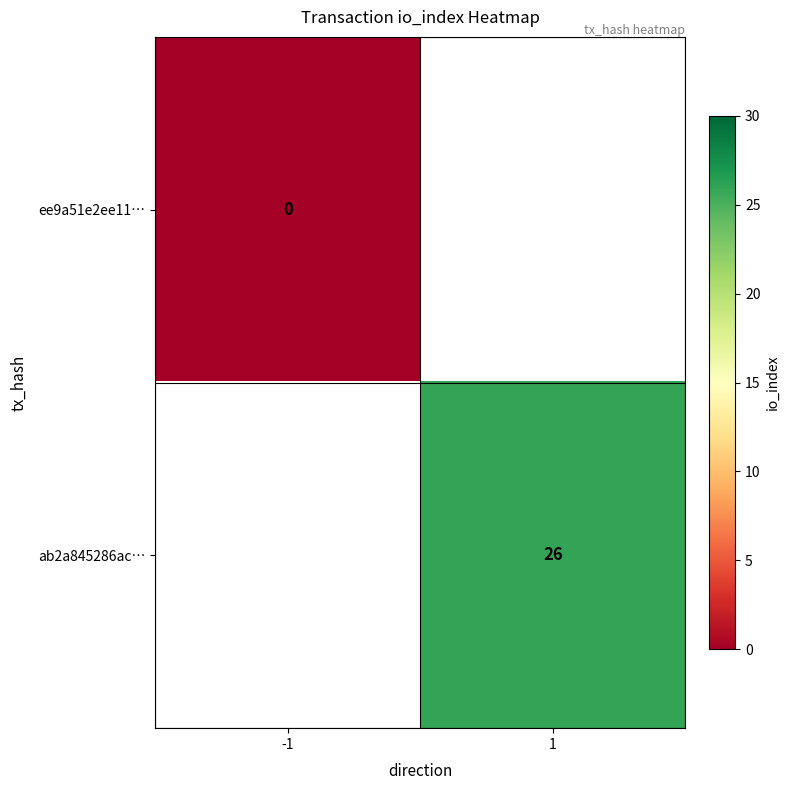

True or false: ab2a845286ac… has a value of 35 at 1.

False